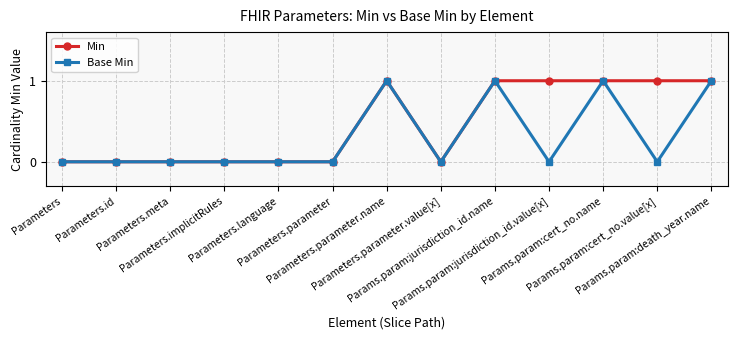

True or false: Base Min has more than 0 interior local peaks.

True